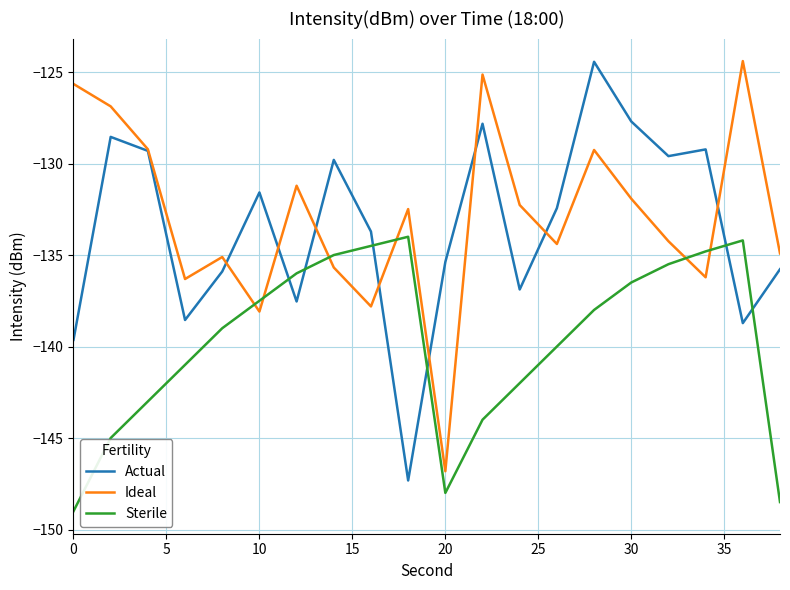

True or false: Sterile and Ideal cross at least once.

True